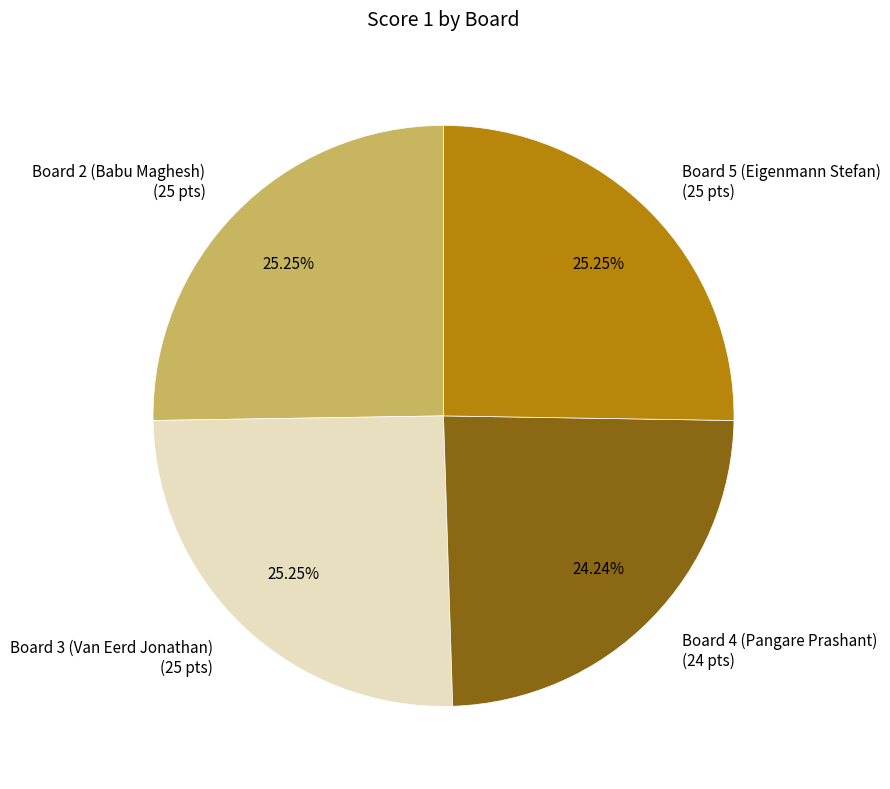

Combined, do Board 5 (Eigenmann Stefan) (25 pts) and Board 4 (Pangare Prashant) (24 pts) account for over 50%?

No